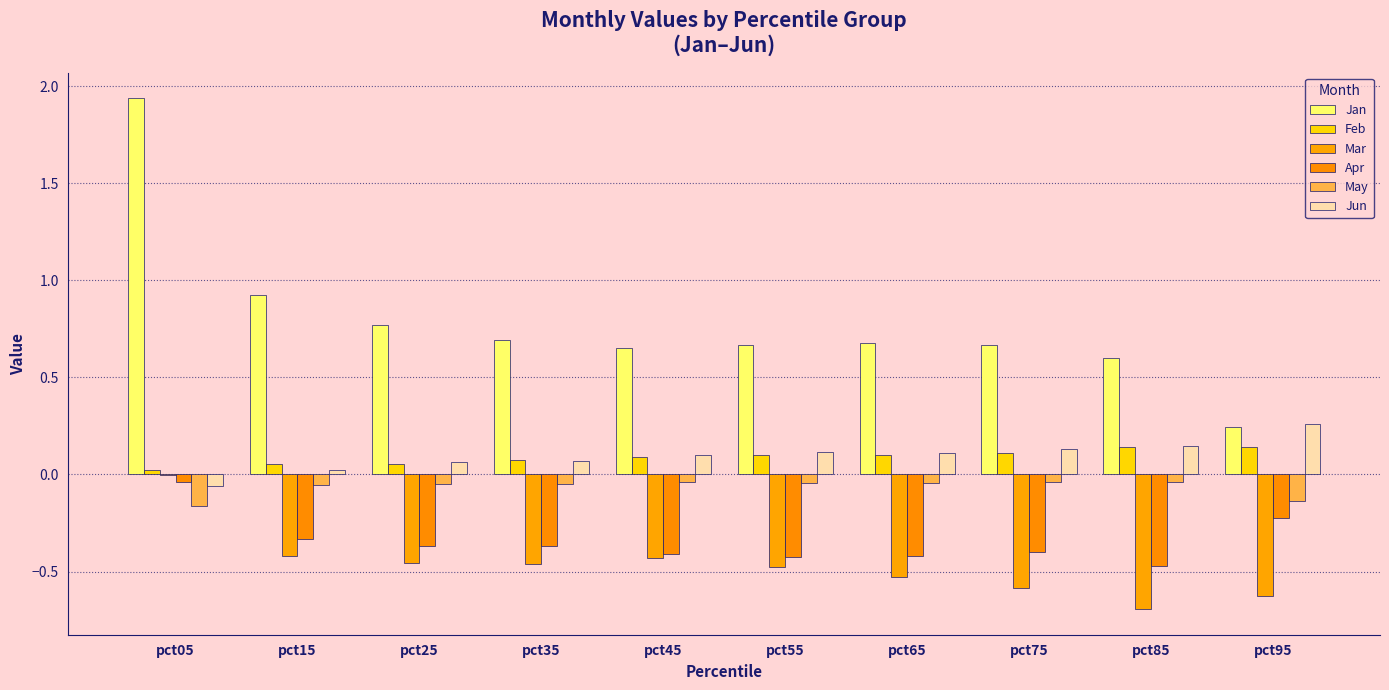

True or false: Feb has a value of 0.1 at pct25.

True